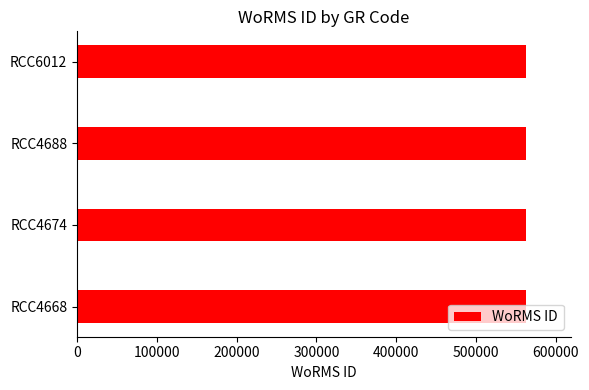

Is it true that the value at RCC4668 is 1007922?

False